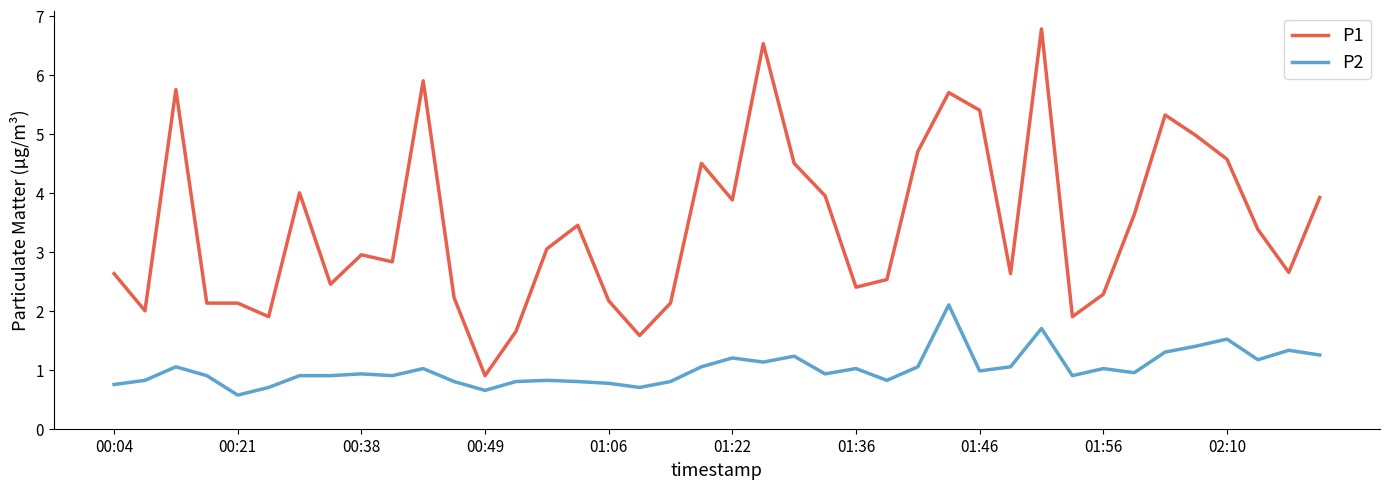

At how many categories does at least one series exceed 3?

20